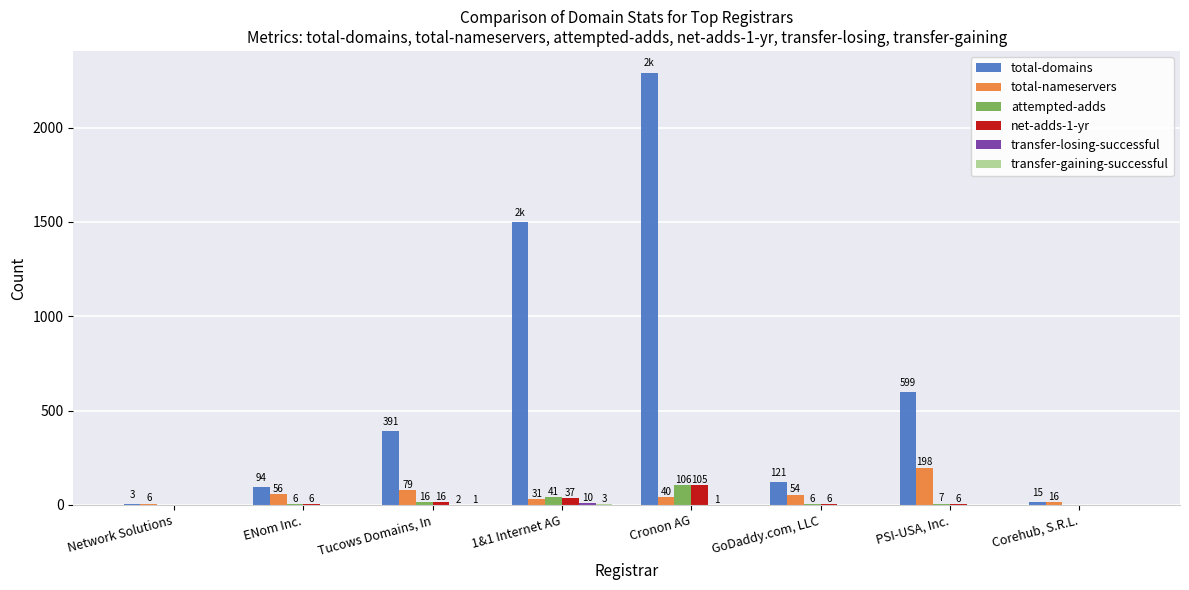

Which series has the largest total across all categories?

total-domains